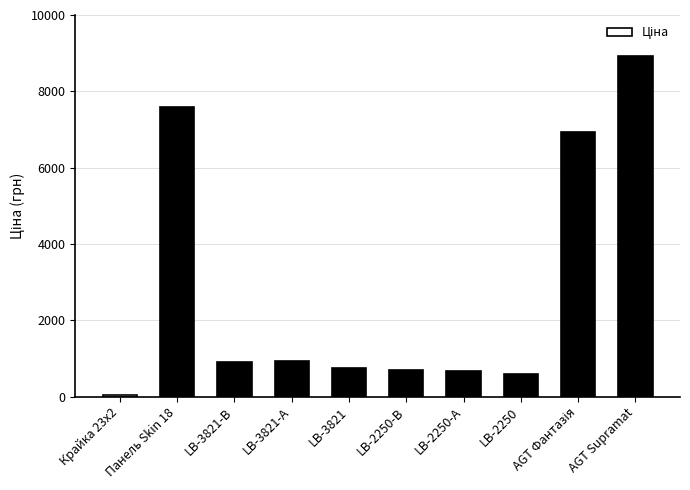

How many bars are there in total?

10